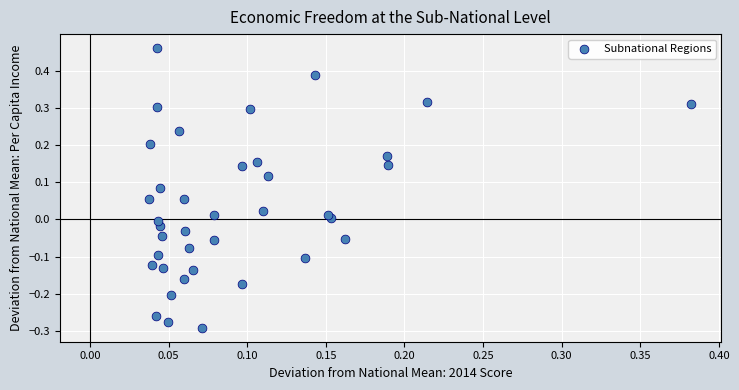

What is the range of Y values (max minus min)?

0.8